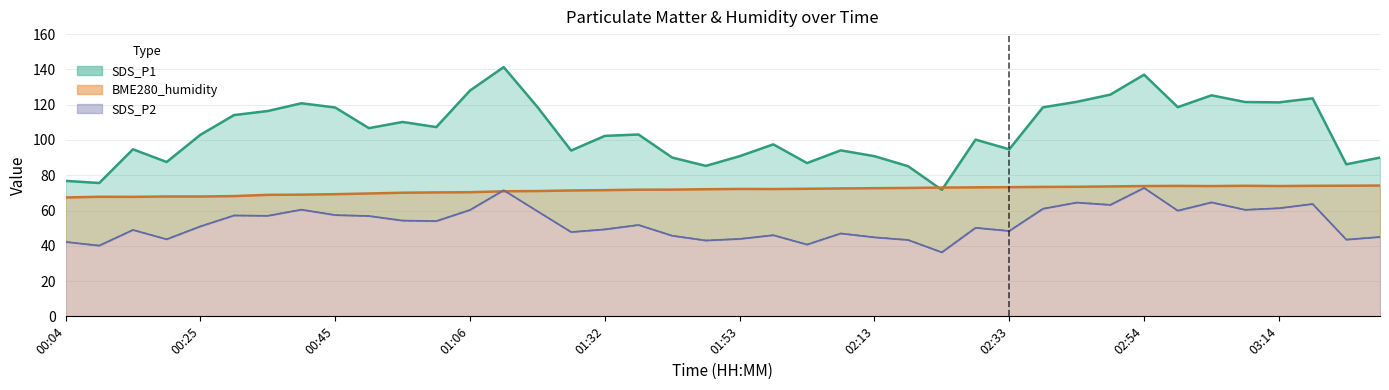

What is the difference between the highest and lowest values at 00:45?

61.0